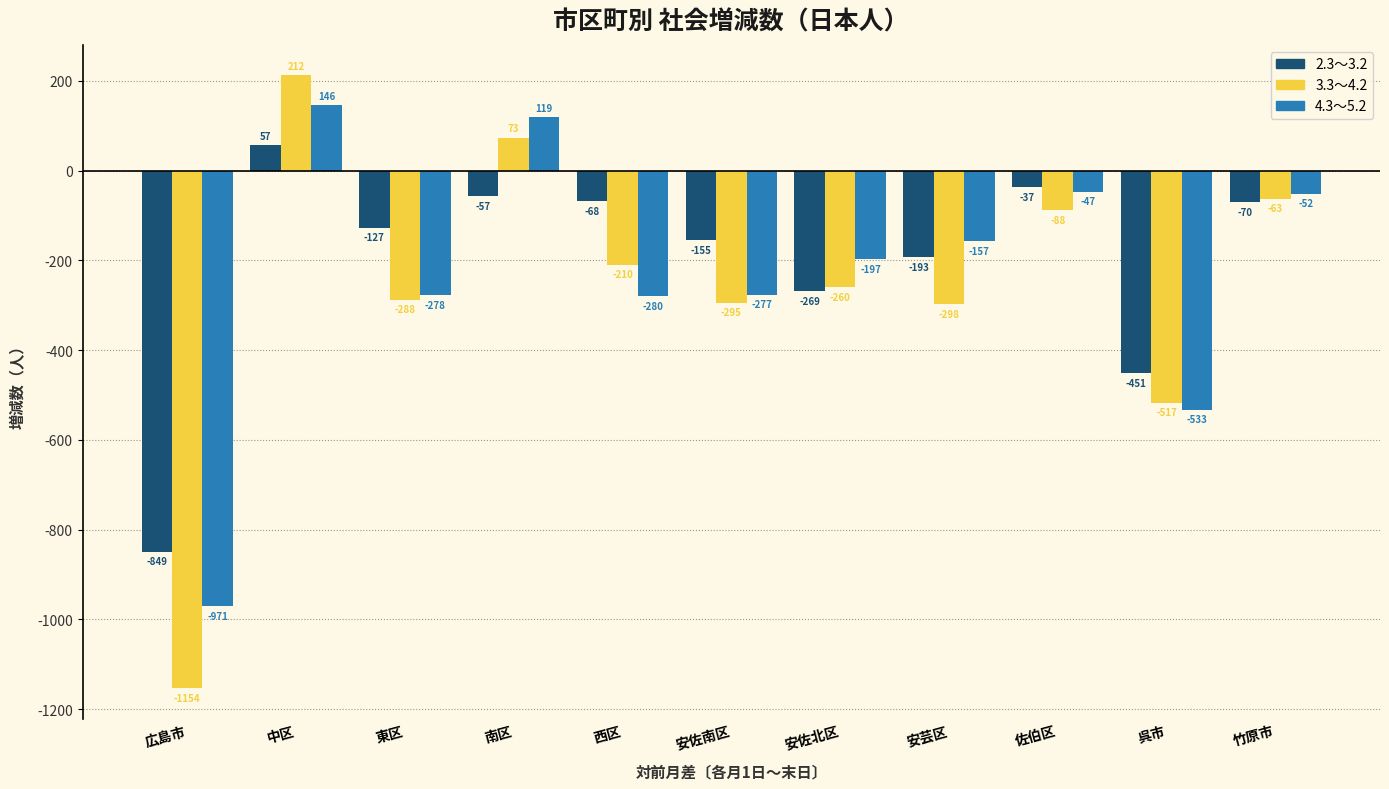

What is the sum of the 3.3～4.2 values at 広島市 and 南区?

-1081